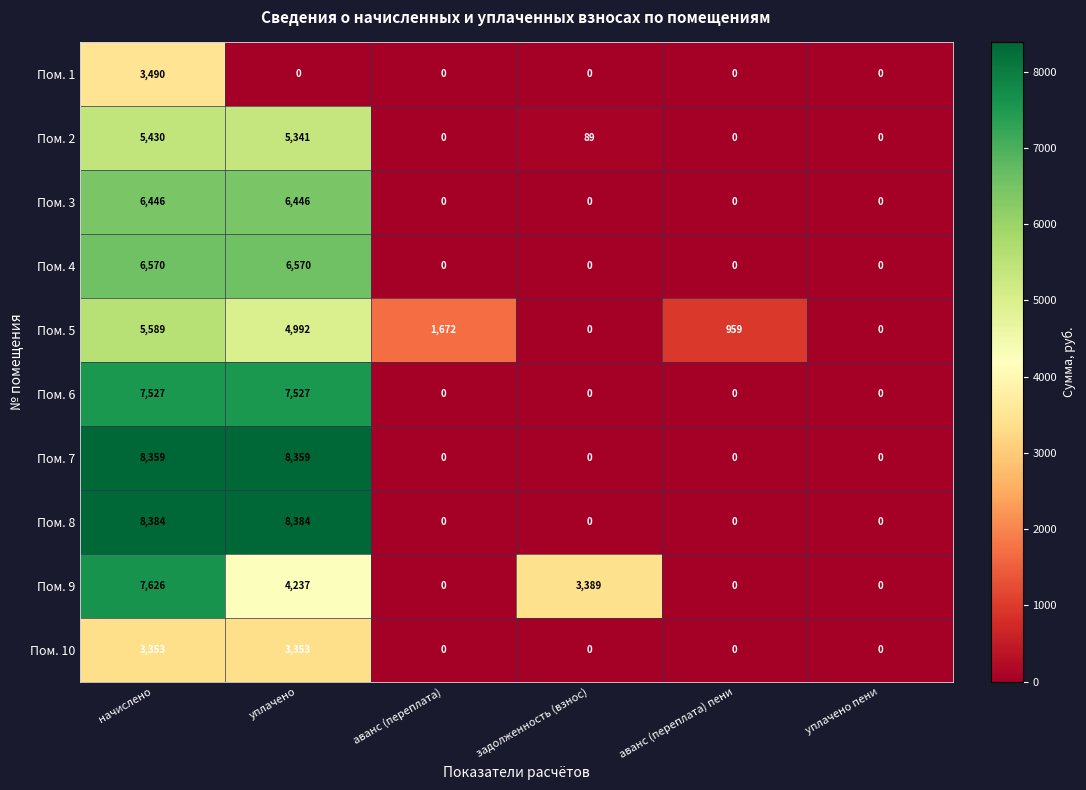

What is the sum of all Пом. 9 values?

15251.8